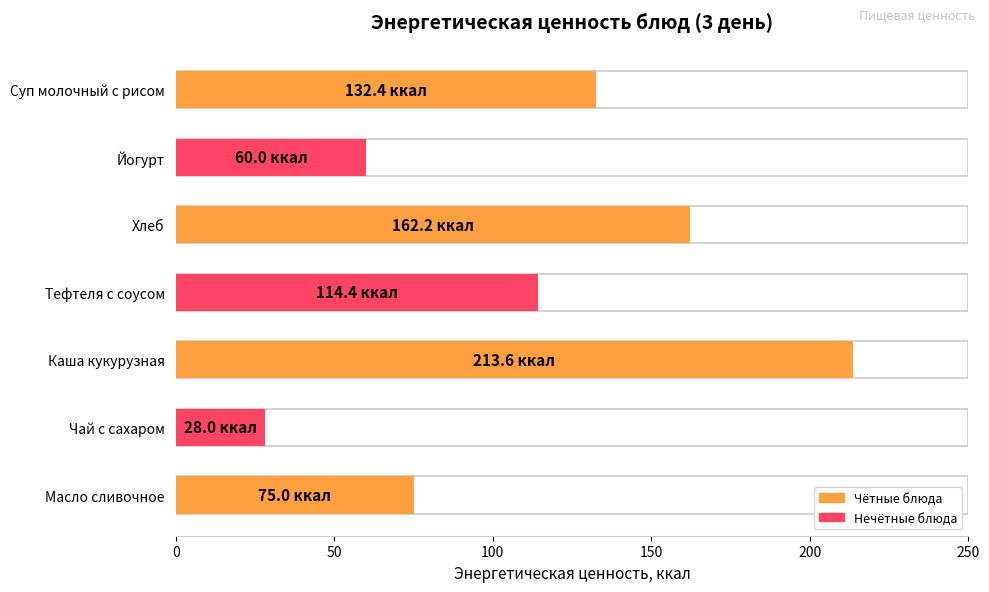

Is it true that the value at Йогурт is 33.0?

False